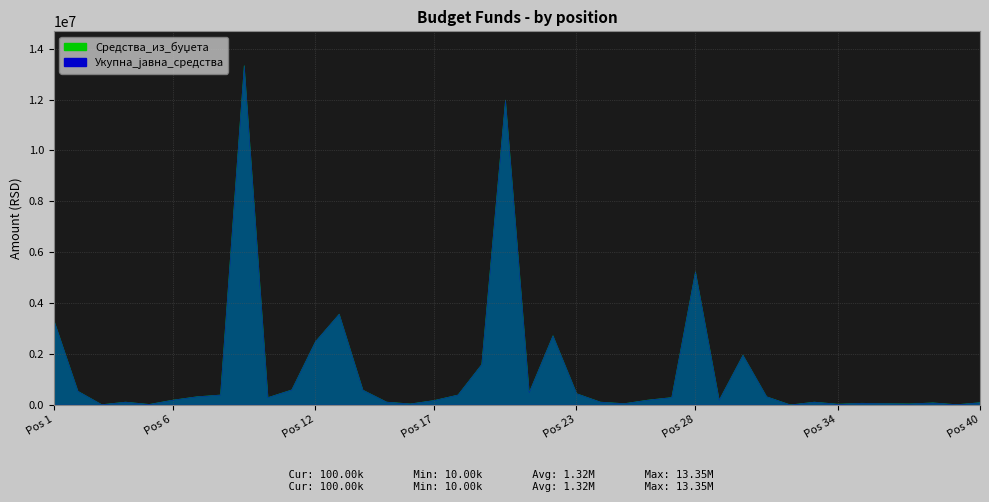

What is the value of the Средства_из_буџета point at the 24th from the left?

120000